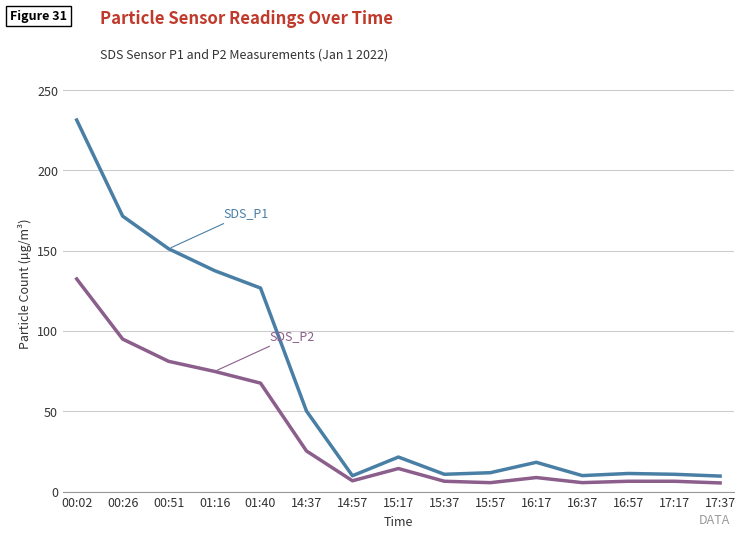

What is the smallest value displayed?

5.4